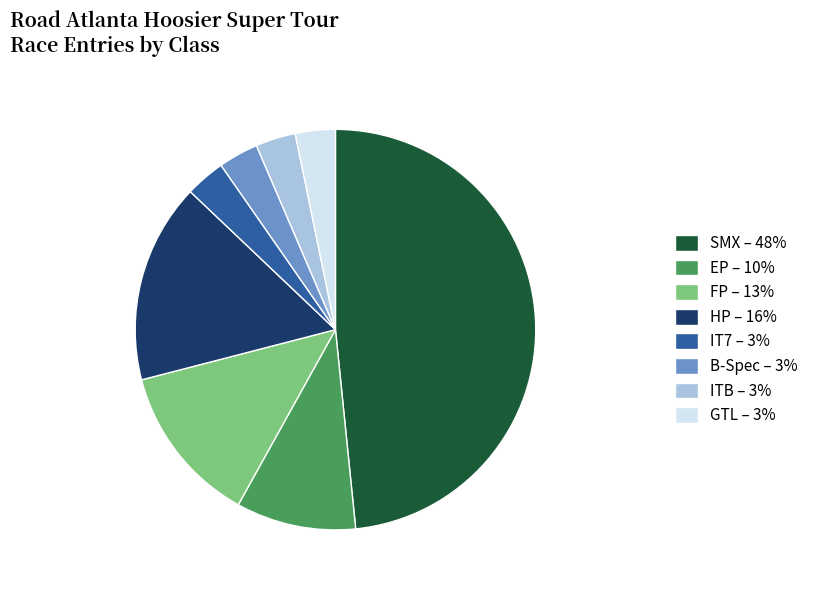

Is there any slice that represents more than half of the pie?

No